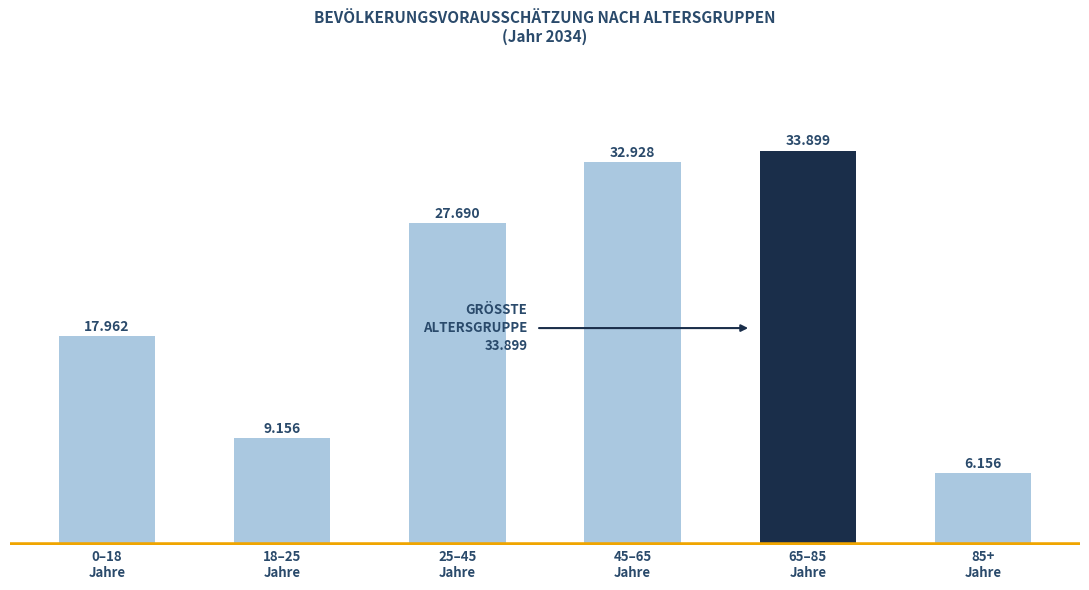

At which label is the value closest to 20027?

0–18
Jahre